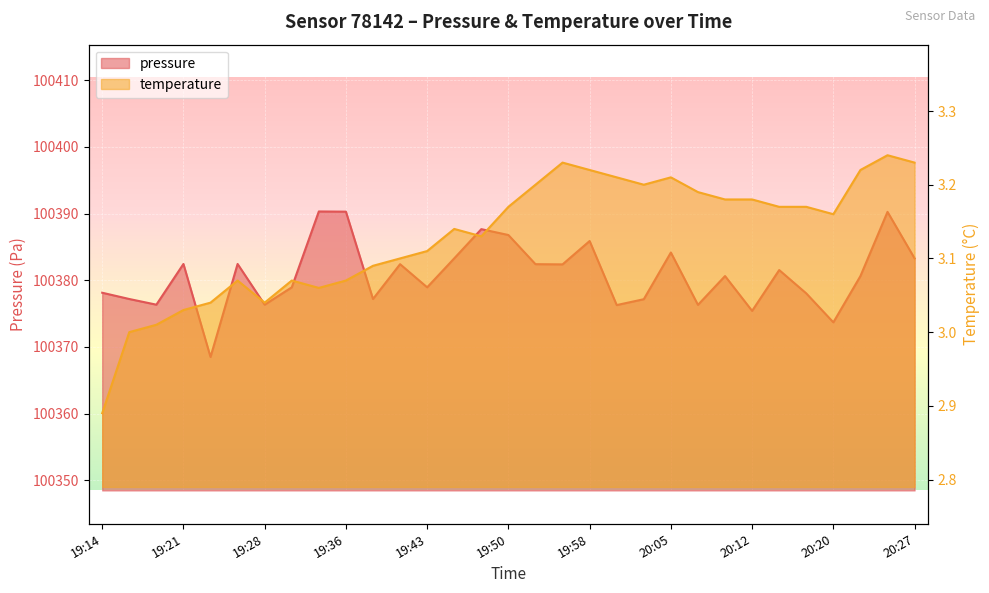

What is the value of the pressure point at the 8th from the left?

100378.9